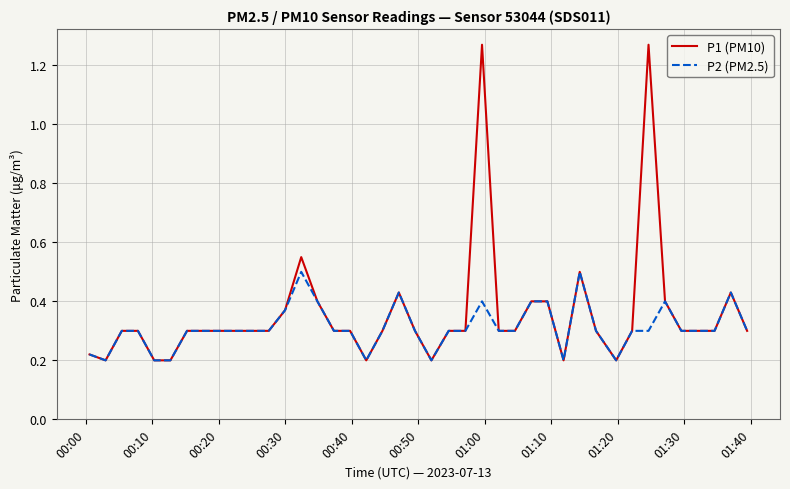

Which series has the widest spread of values?

P1 (PM10)